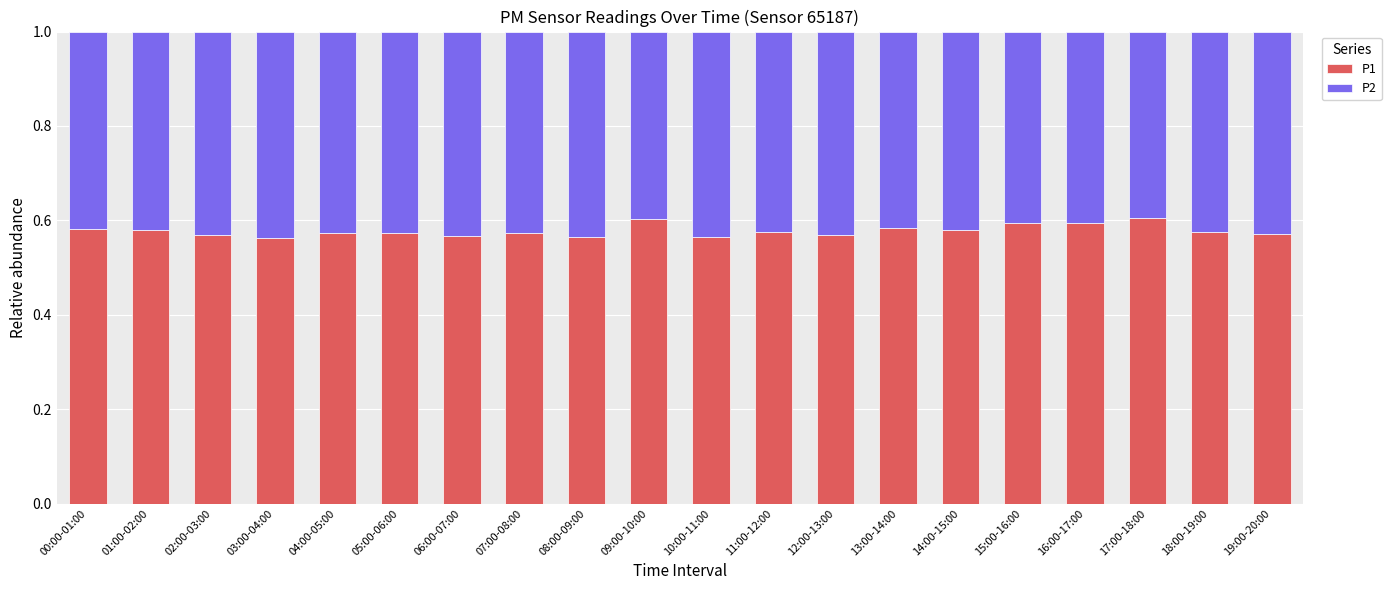

What is the sum of the P1 values at 11:00-12:00 and 01:00-02:00?

1.2